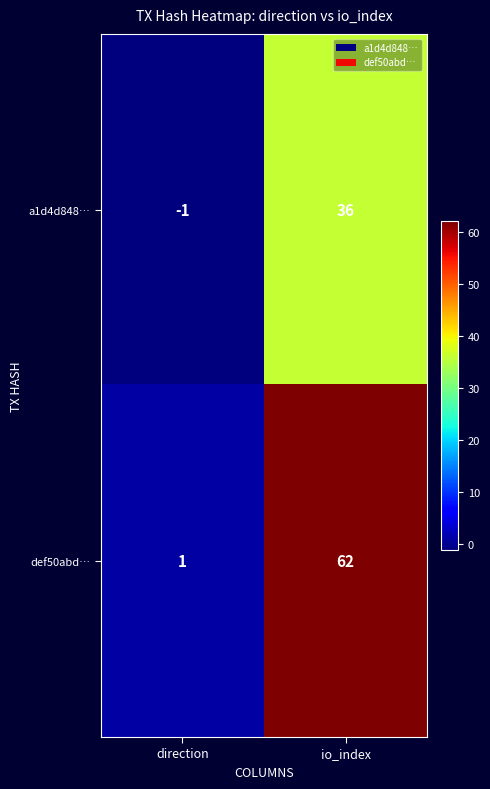

Which series has the widest spread of values?

def50abd…